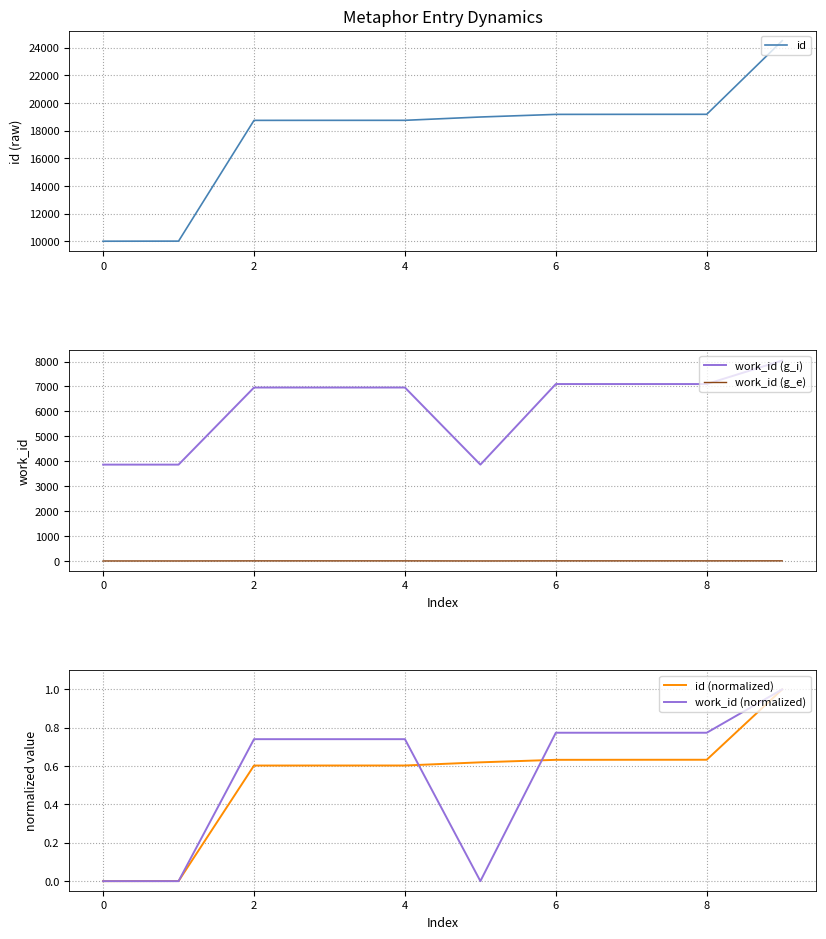

Does the chart have visible grid lines?

Yes